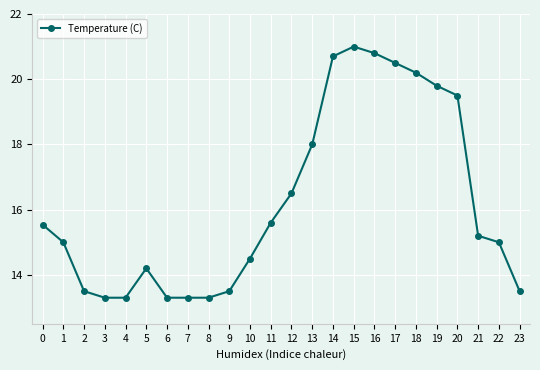

Between 20 and 22, which is larger?

20